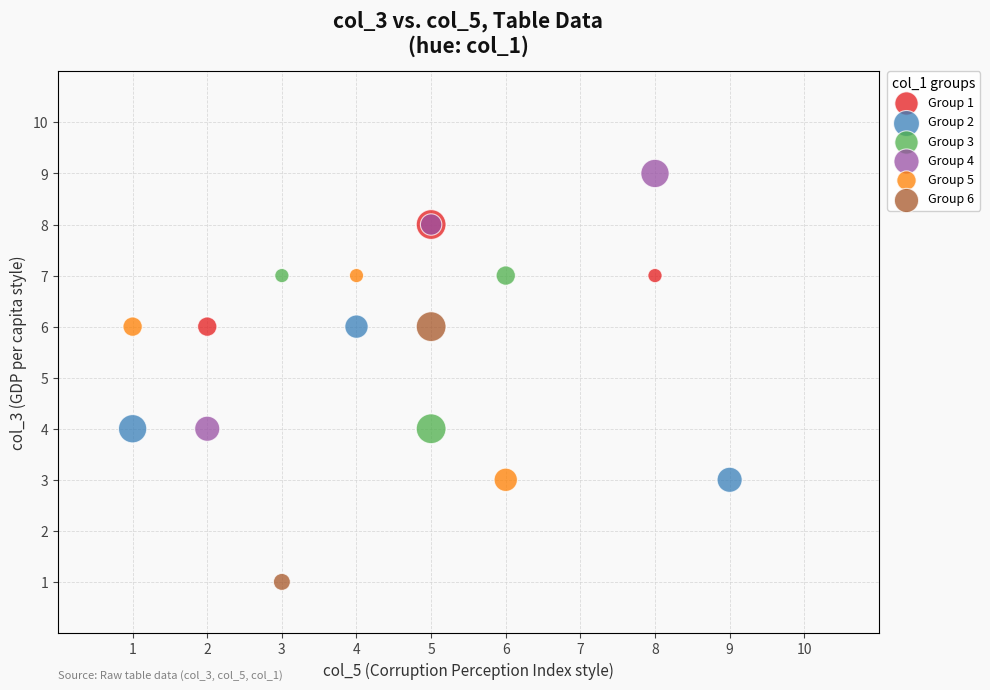

What are all the series names shown in the legend?

Group 1, Group 2, Group 3, Group 4, Group 5, Group 6